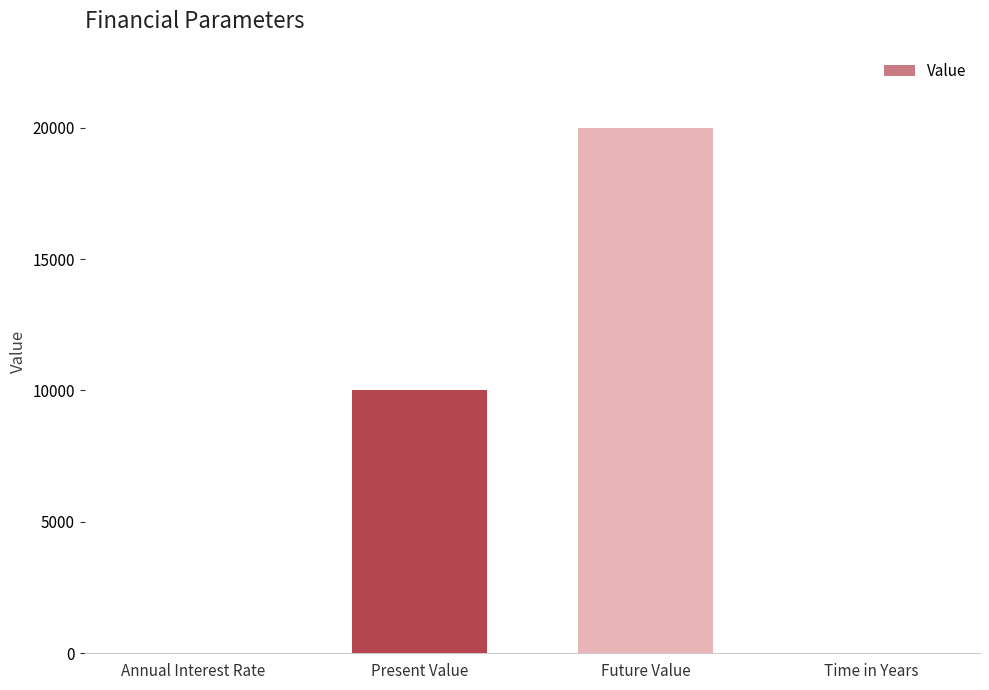

Which has a higher value, Present Value or Time in Years?

Present Value